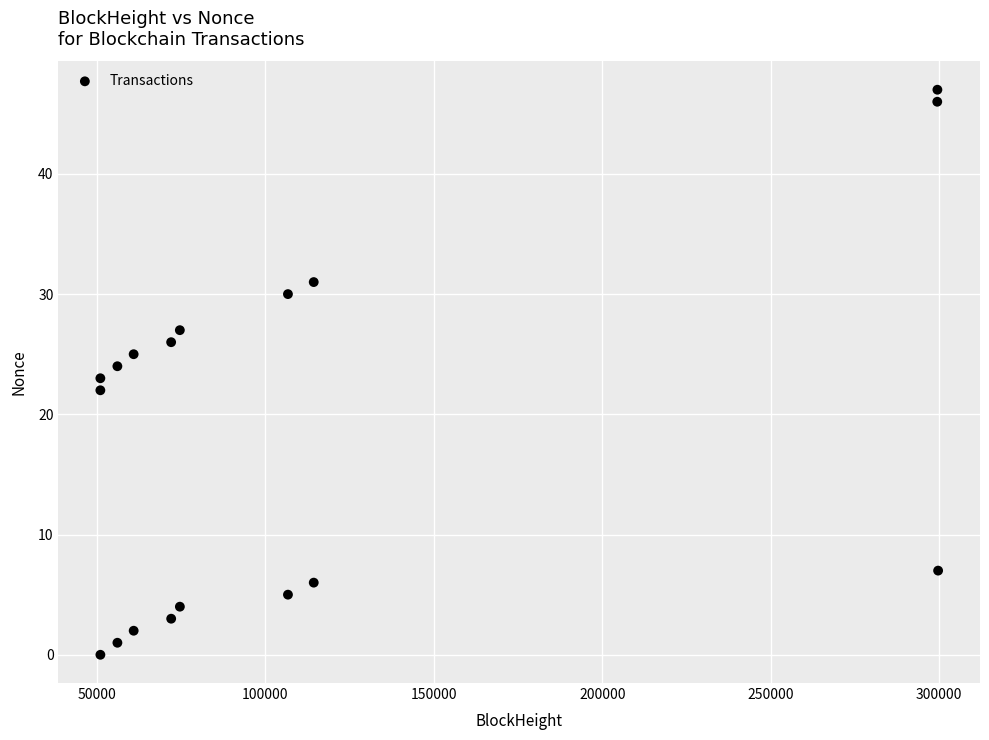

What is the range of Y values (max minus min)?

47